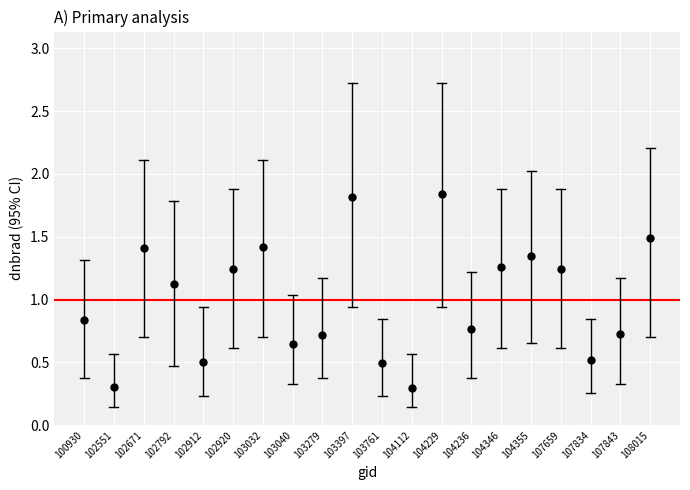

What is the range of Y values (max minus min)?

1.5